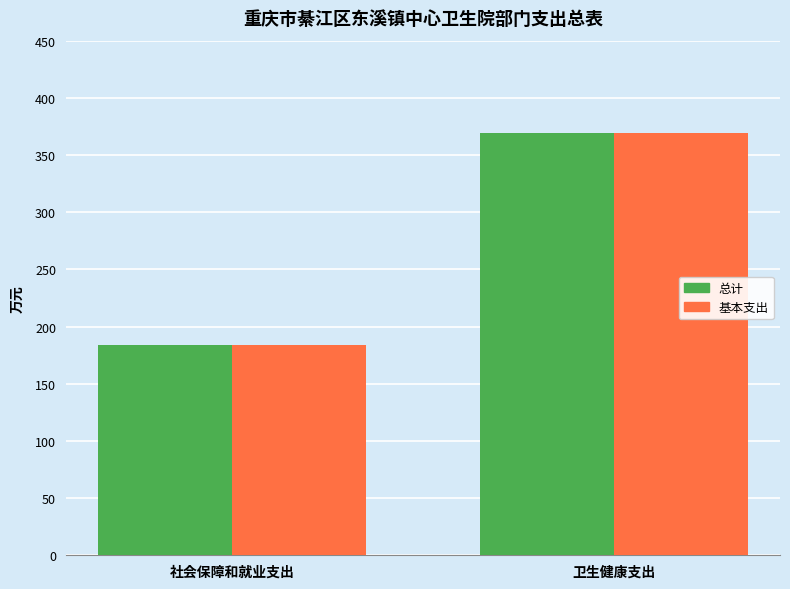

Count the number of categories in the chart.

2